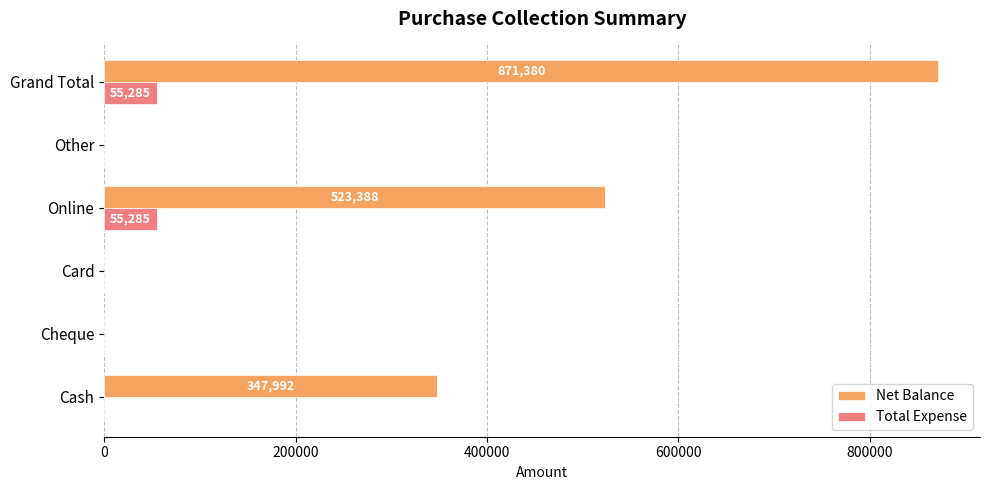

True or false: Net Balance has a value of 0 at Other.

True